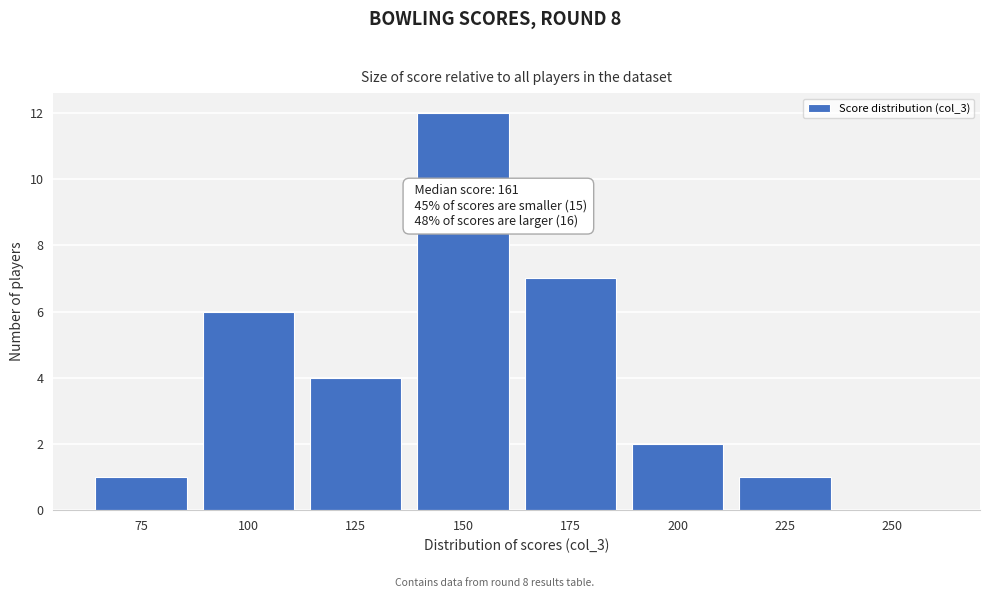

Reading right to left, extract all data points from this chart.

250=0	225=1	200=2	175=7	150=12	125=4	100=6	75=1